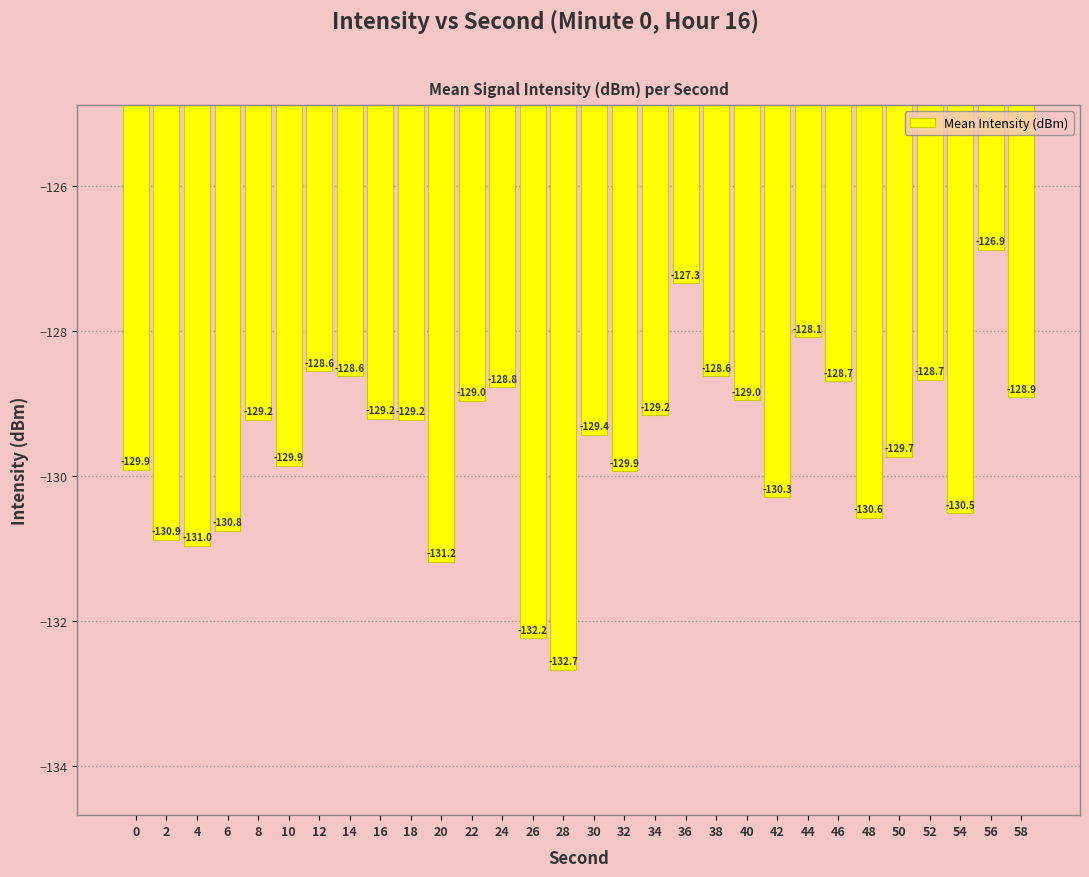

What is the average value?

-129.6